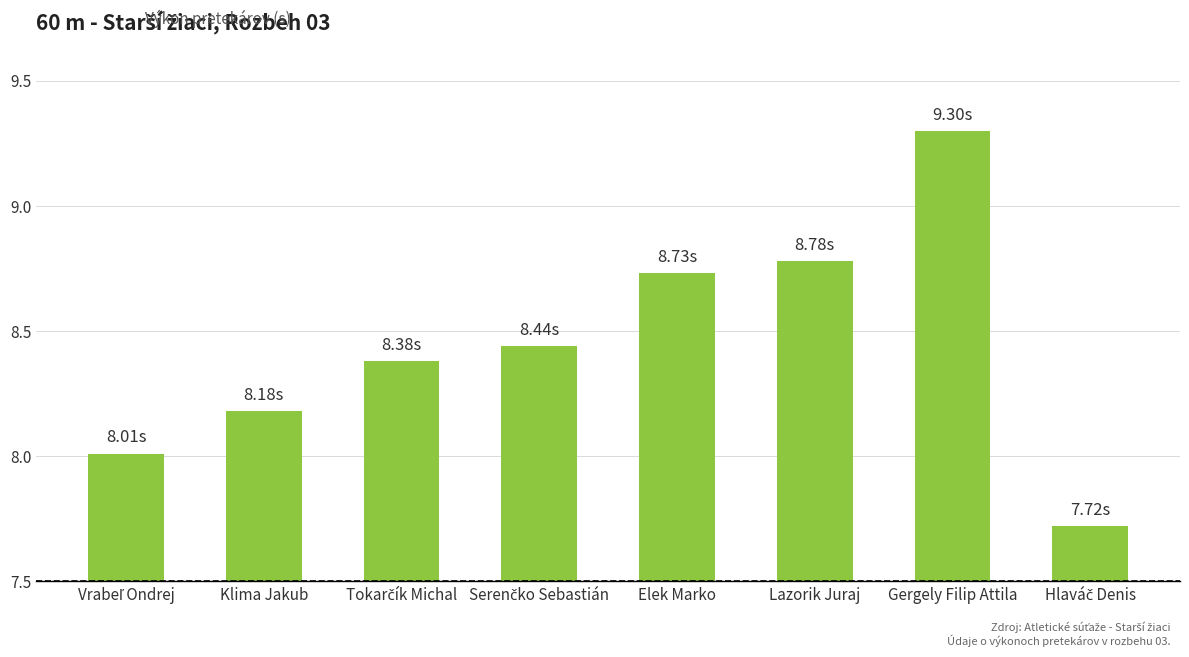

What is the label of the 3rd bar from the right?

Lazorik Juraj